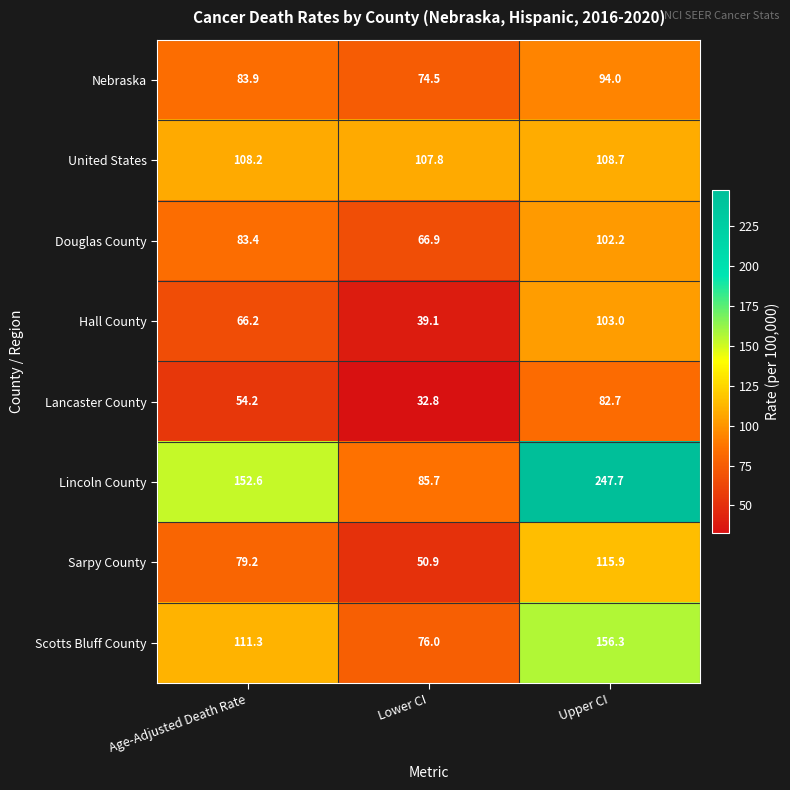

What is the difference between the maximum and minimum values in the United States series?

0.9